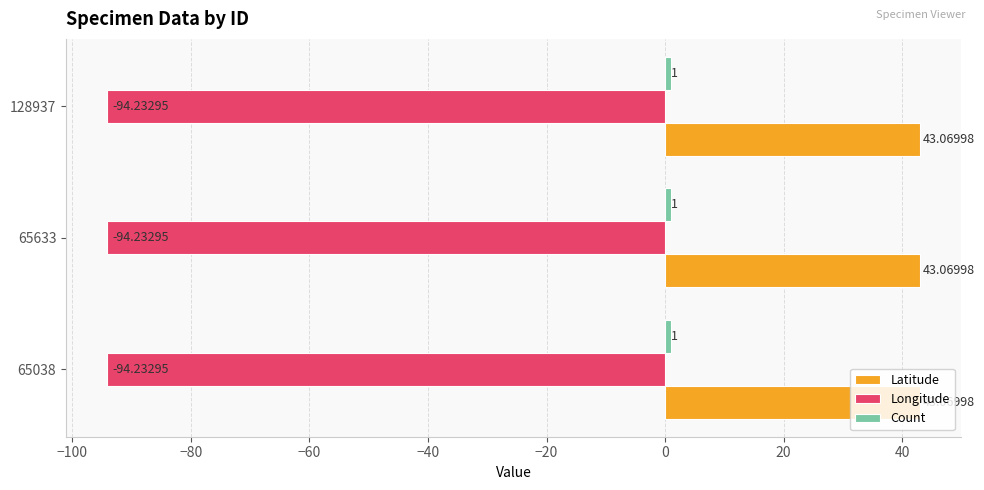

What is the sum of the Latitude values at 65038 and 128937?

86.1